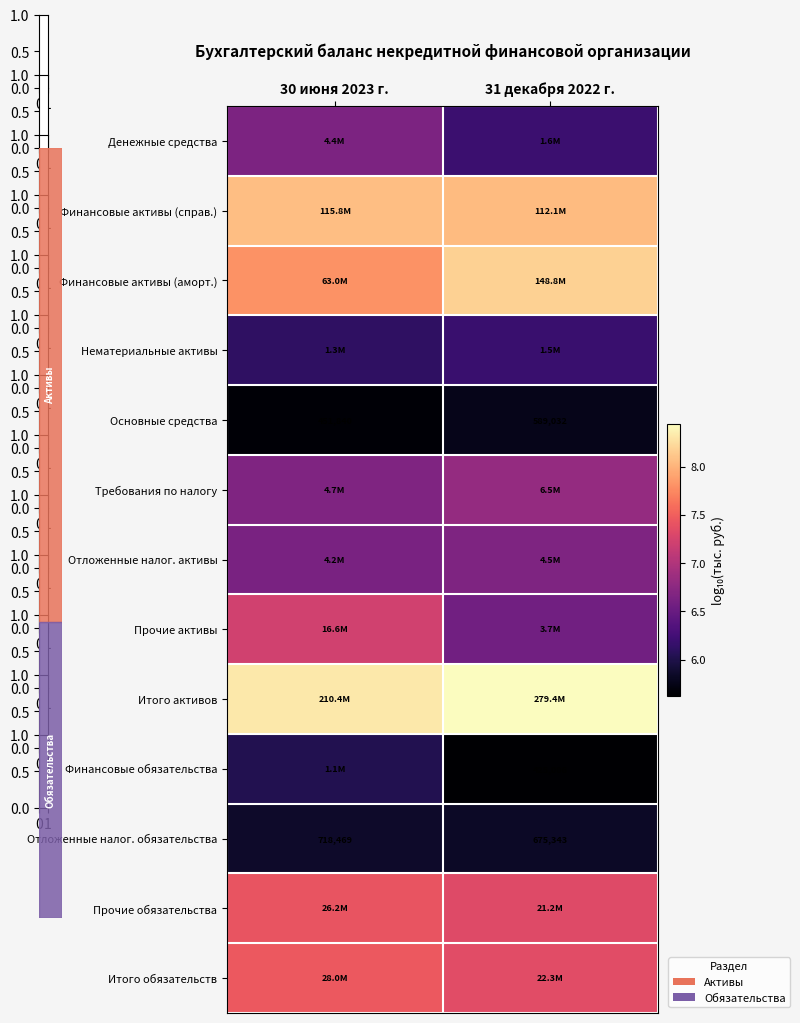

At how many categories does at least one series exceed 6?

2